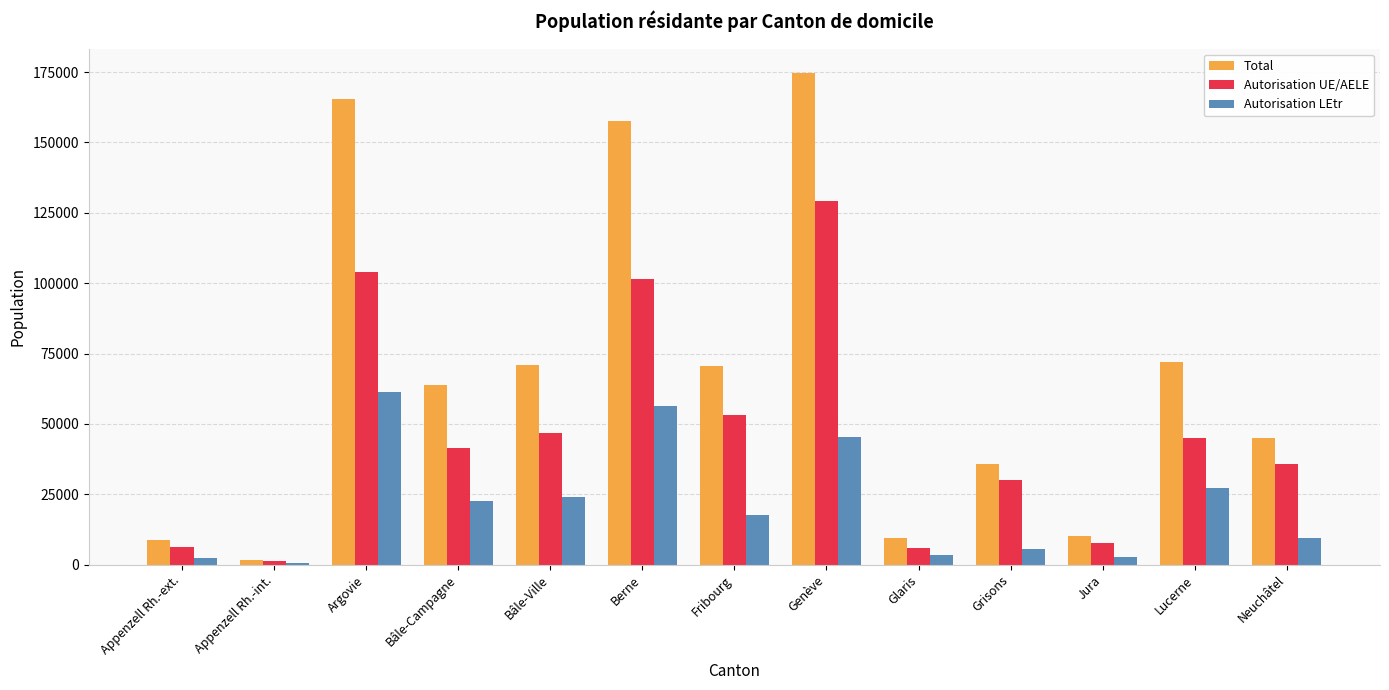

Which series has the largest range (max minus min)?

Total